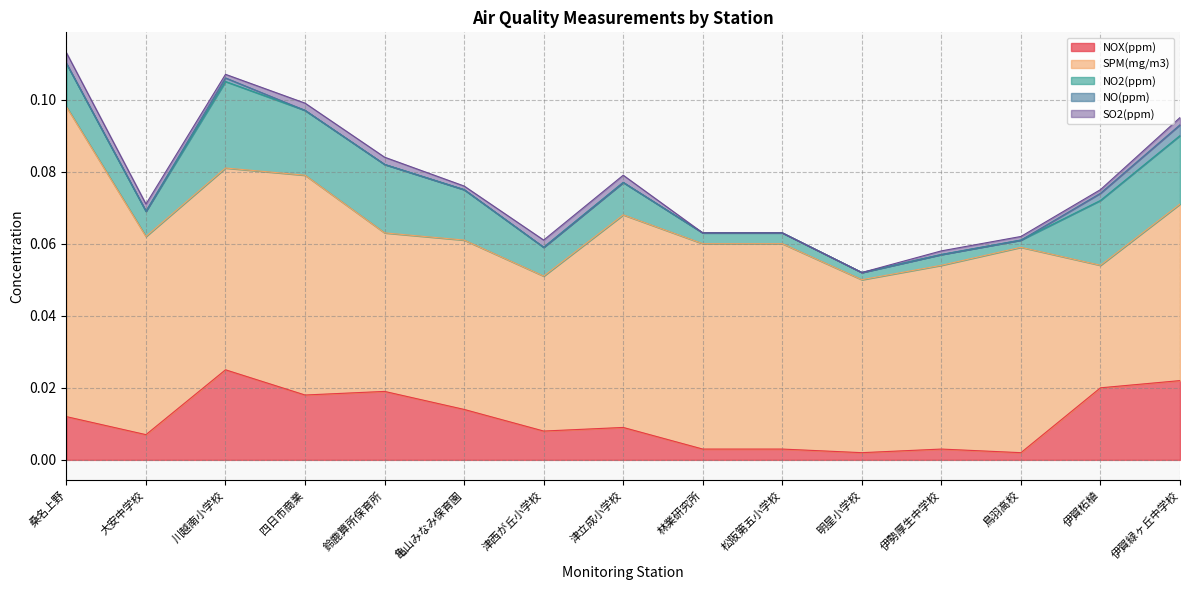

The value of SO2(ppm) at 大安中学校 is 0.0. True or false?

False